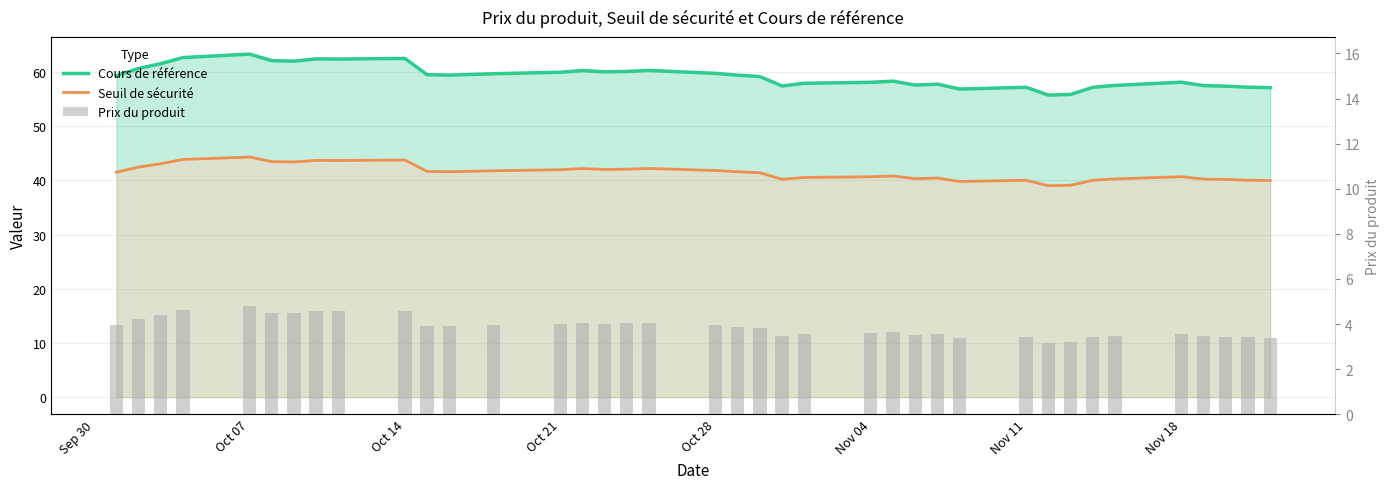

What is the difference between the maximum and minimum values in the Prix du produit series?

1.6